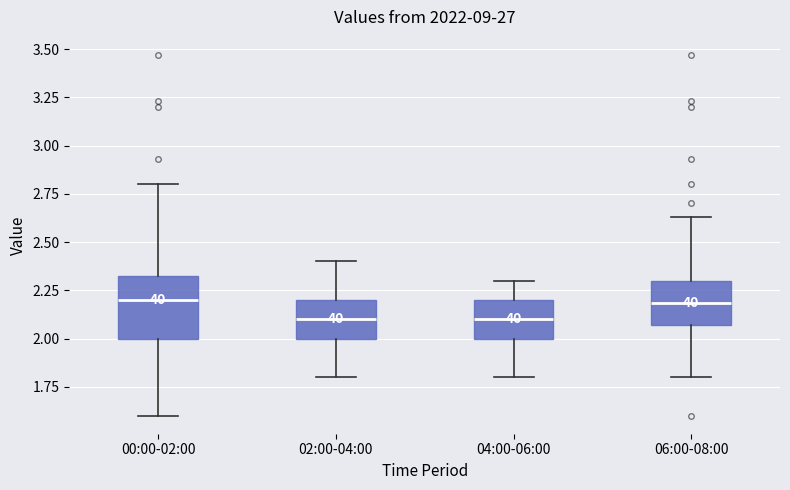

Which box is the tallest, from its lower edge to its upper edge?

00:00-02:00